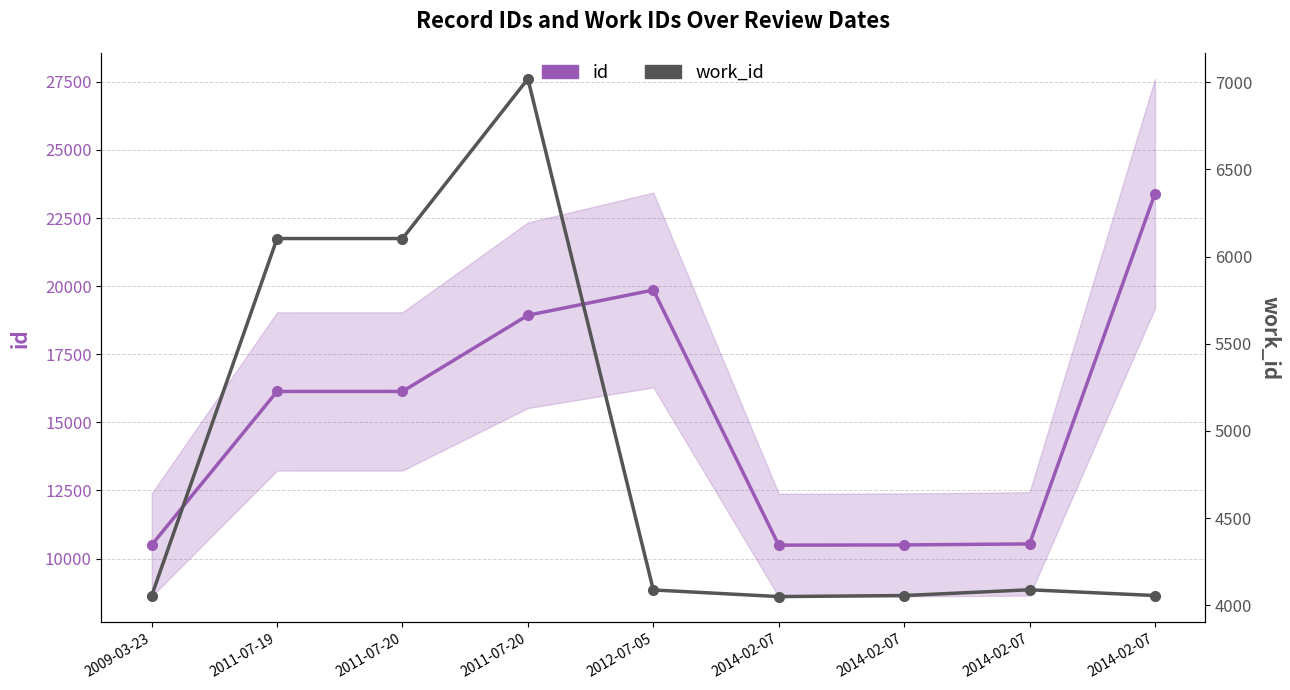

Where is the first local minimum for id?

2014-02-07